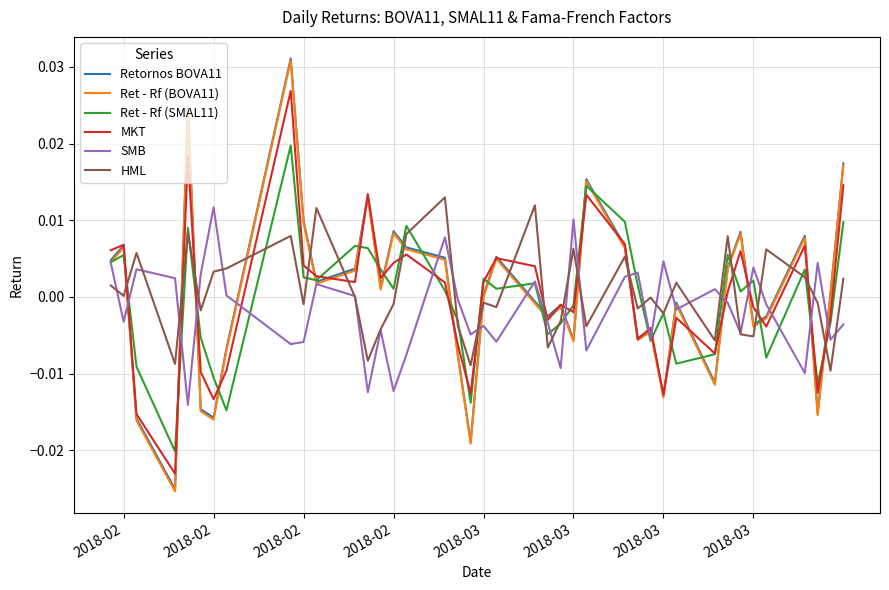

How many data points in MKT are less than 0?

19